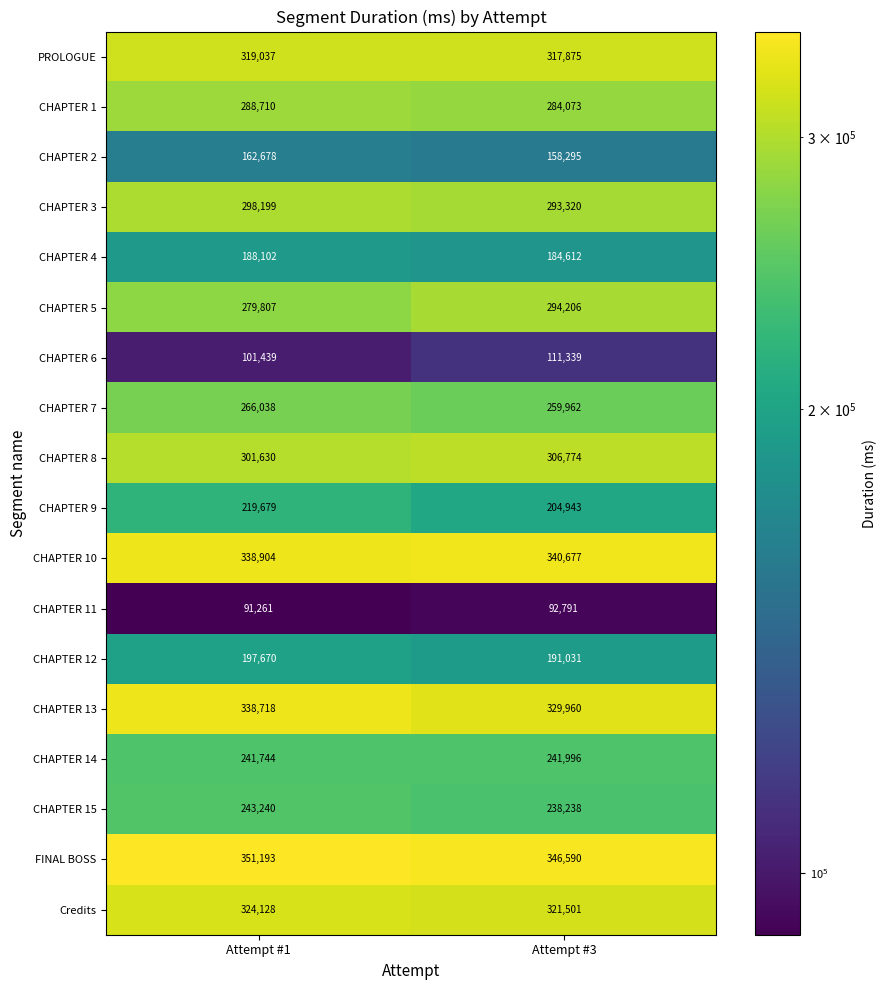

Which series has the widest spread of values?

CHAPTER 9